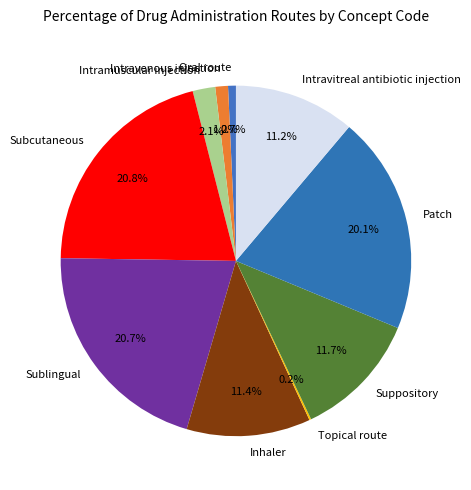

Combined, what portion of the pie is Patch and Intramuscular injection?

22.2%